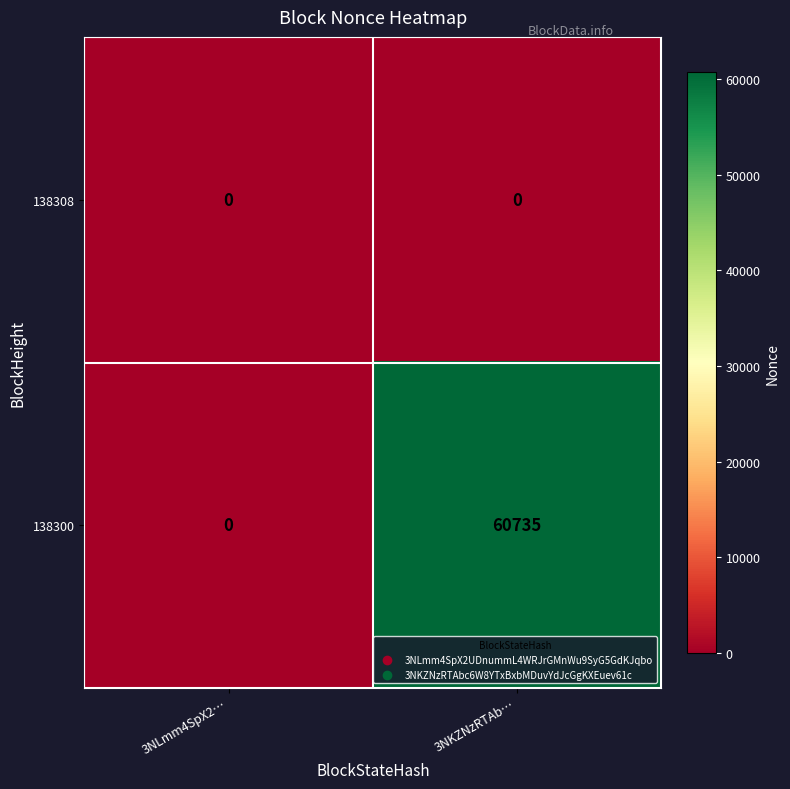

Rank the series at 3NKZNzRTAb… from highest to lowest value.

138300, 138308